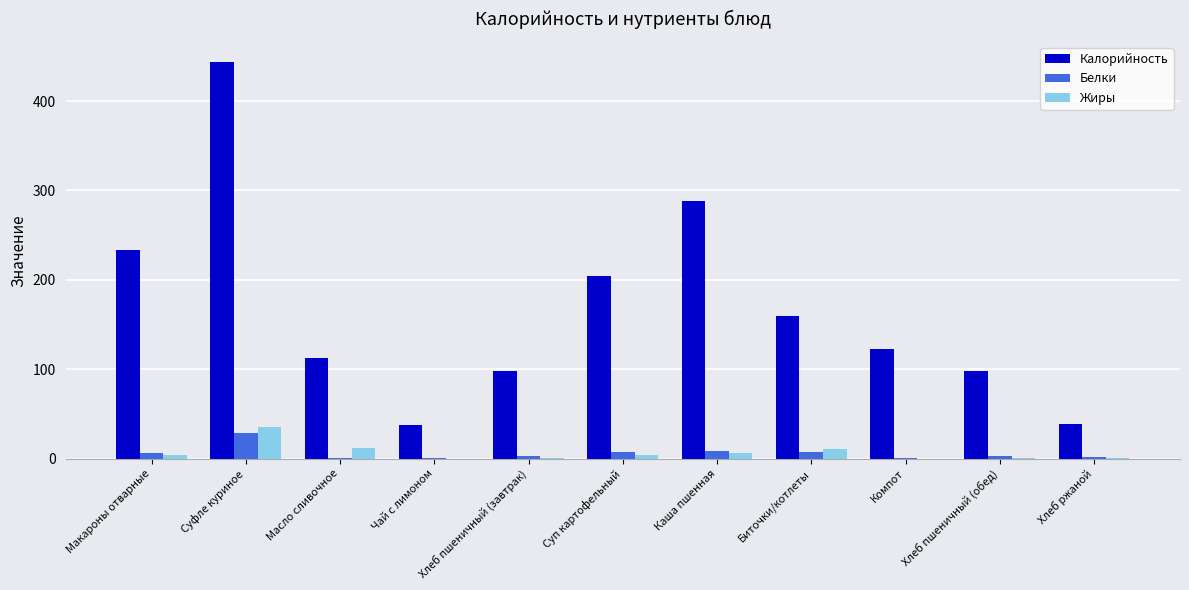

Are the bars horizontal?

No